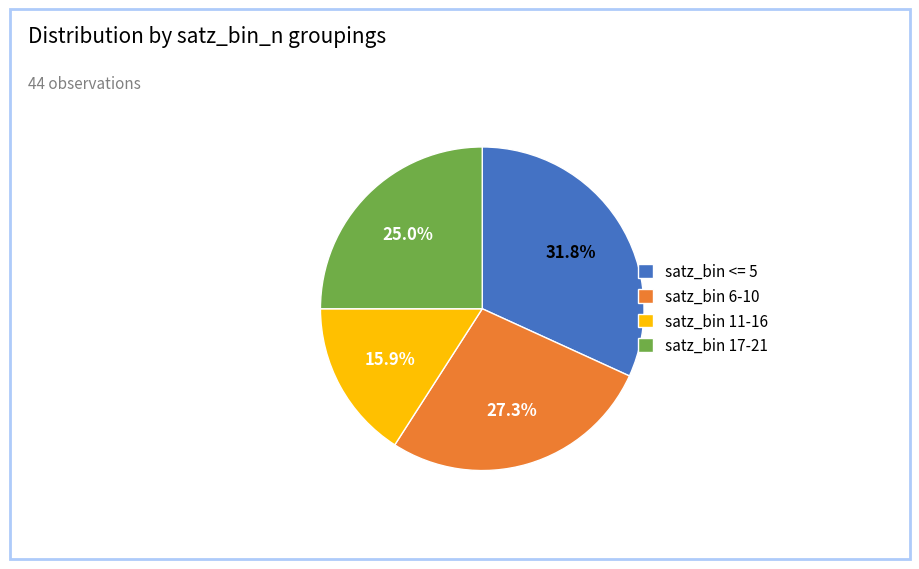

Between satz_bin 11-16 and satz_bin 6-10, which is larger?

satz_bin 6-10